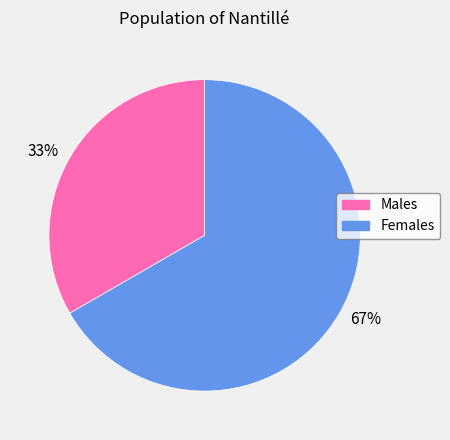

Do 67% and 33% together represent more than half of the pie?

Yes